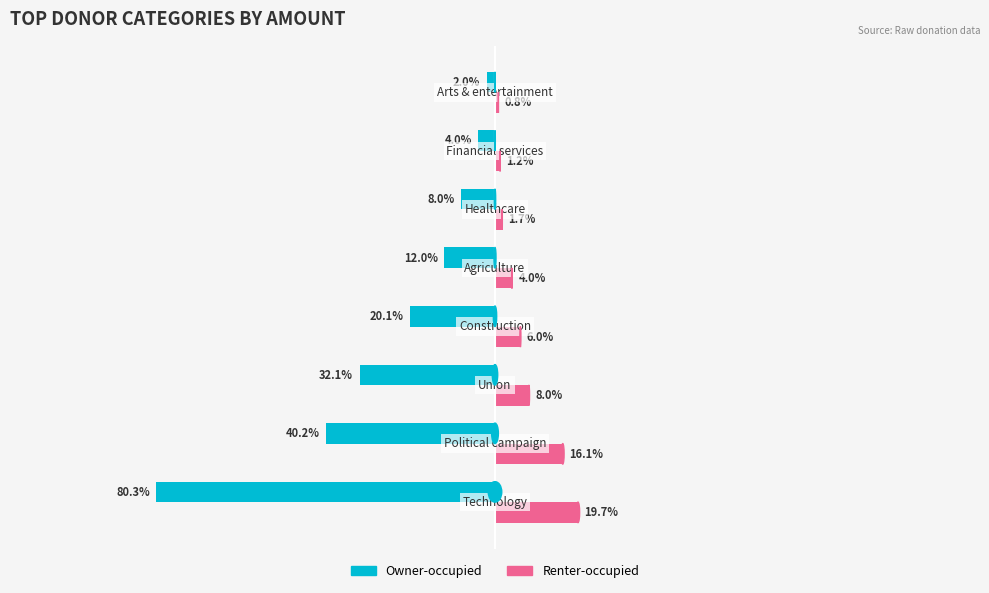

Which series has the largest total across all categories?

Renter-occupied